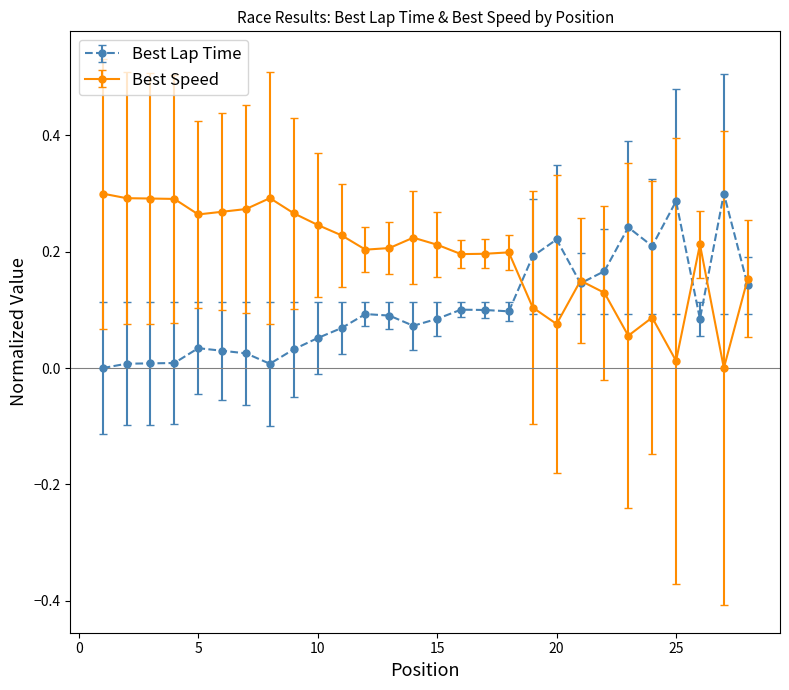

Which series has the largest total across all categories?

Best Speed